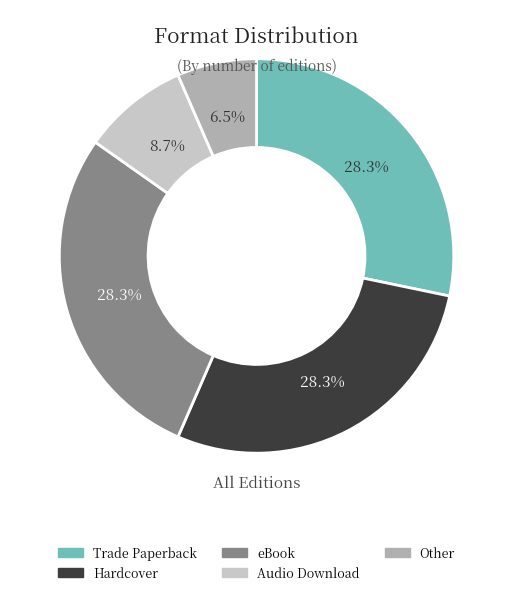

Does any single category account for the majority?

No